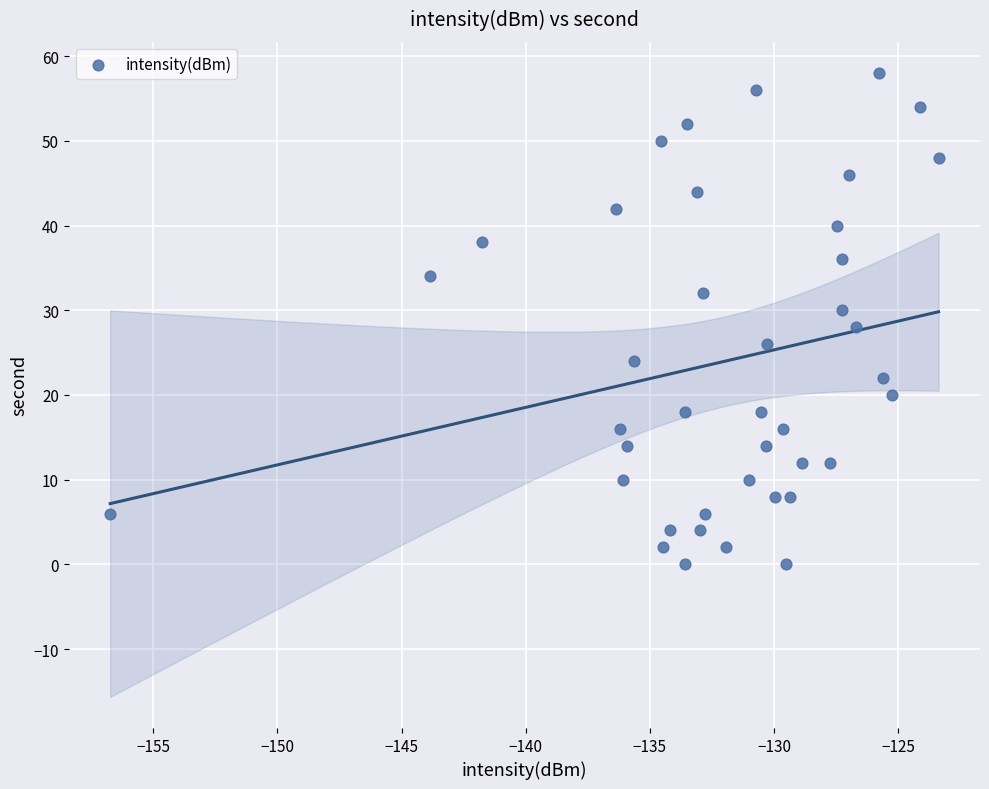

What is the range of Y values (max minus min)?

58